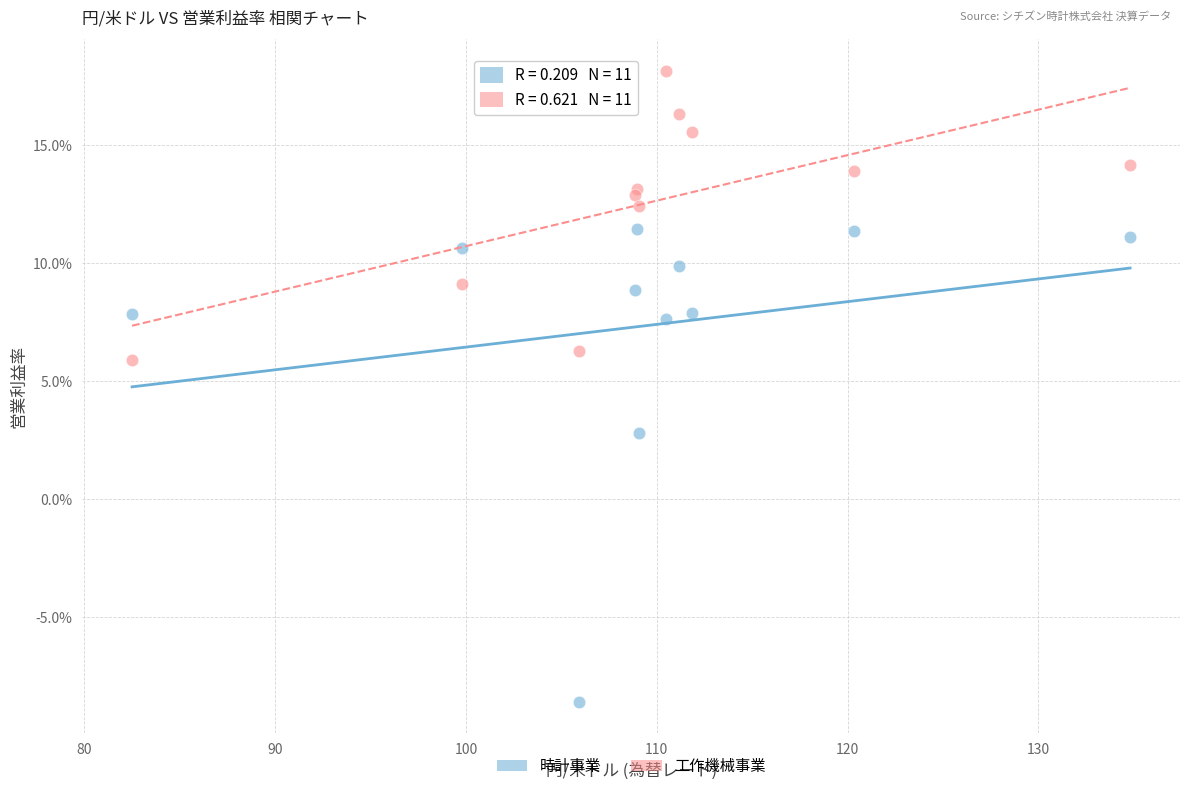

Which series has the widest spread of Y values?

時計事業